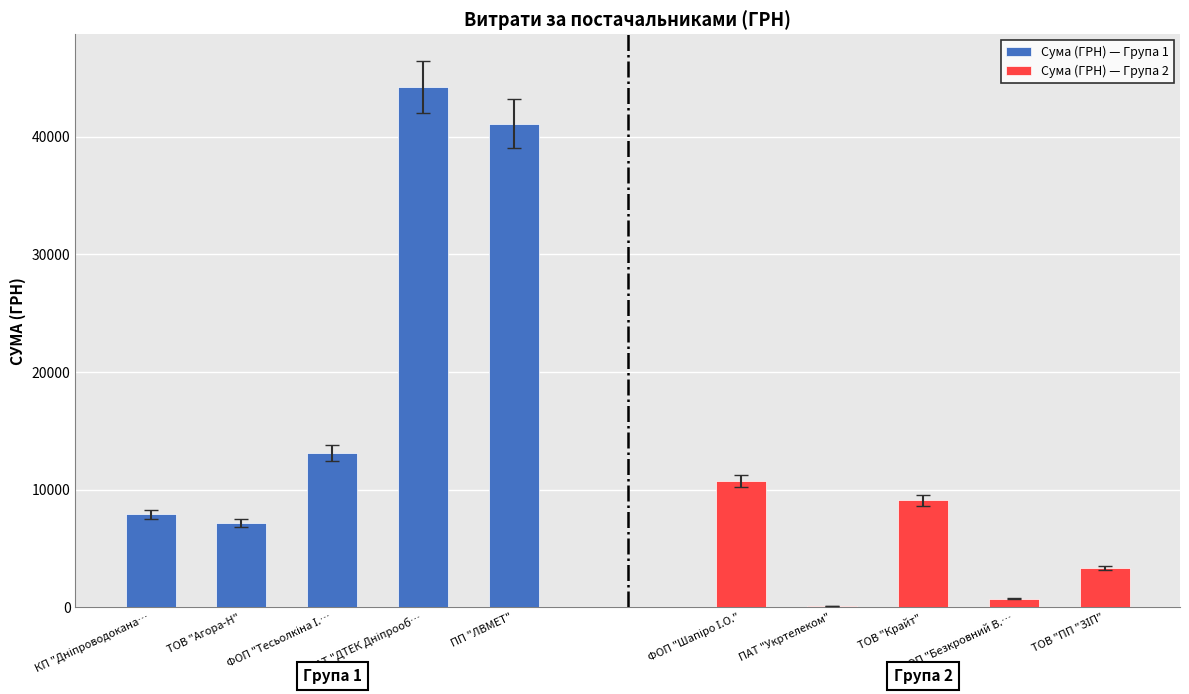

What is the smallest value displayed?

135.0